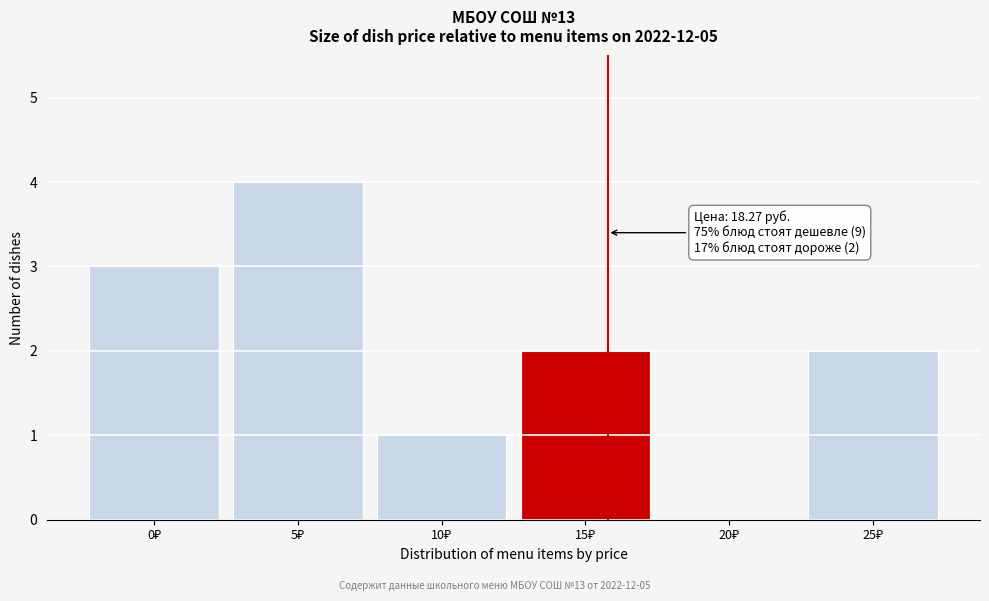

What is the sum of all values?

12